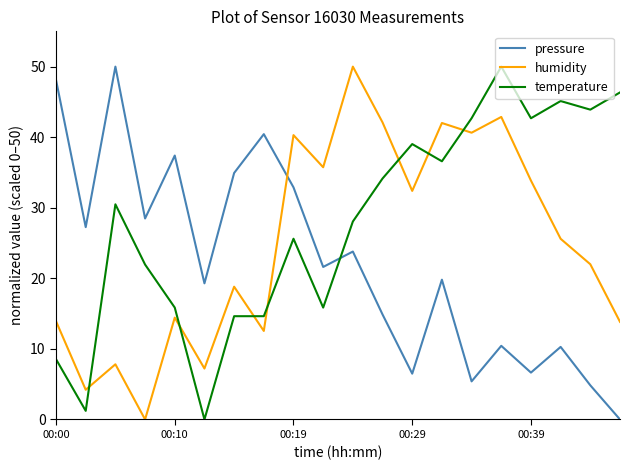

How many intersections are there between pressure and temperature?

1